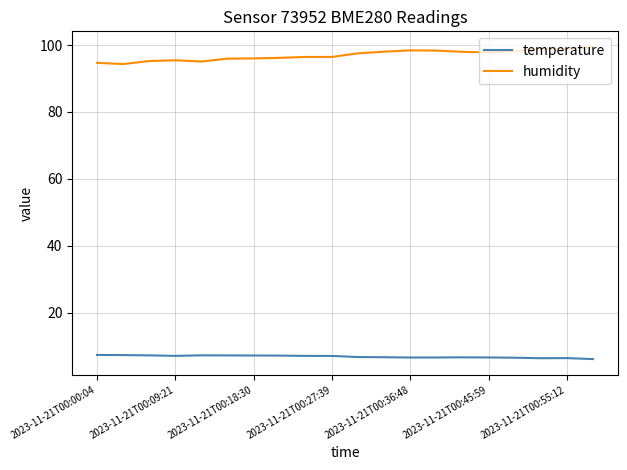

What is the maximum value for temperature?

7.3